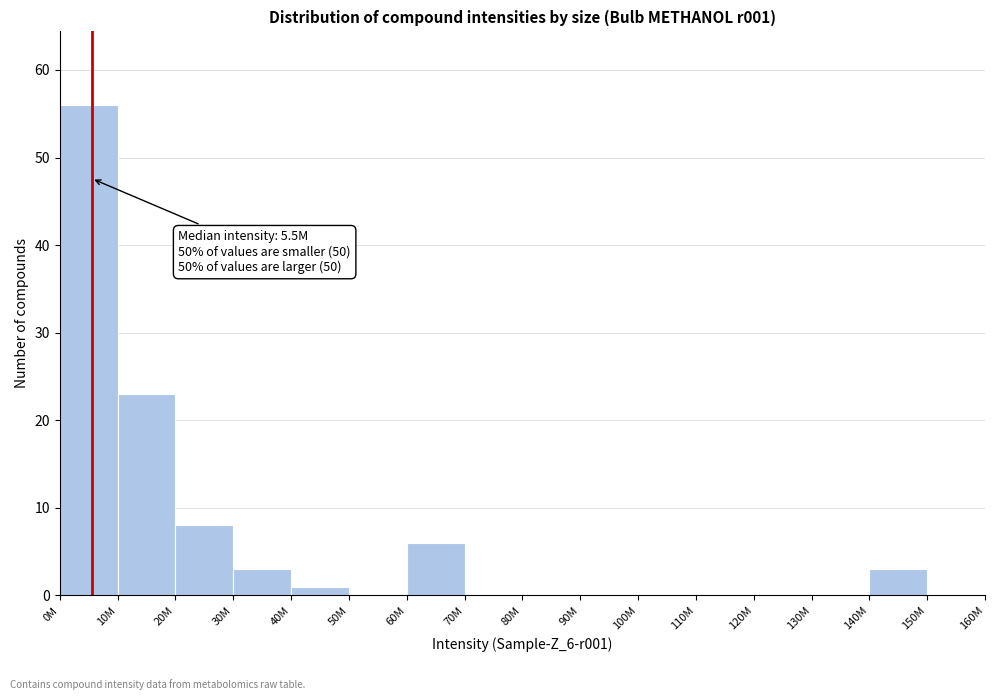

Reading left to right, transcribe all the data shown in this chart.

0M=56	10M=23	20M=8	30M=3	40M=1	50M=0	60M=6	70M=0	80M=0	90M=0	100M=0	110M=0	120M=0	130M=0	140M=3	150M=0